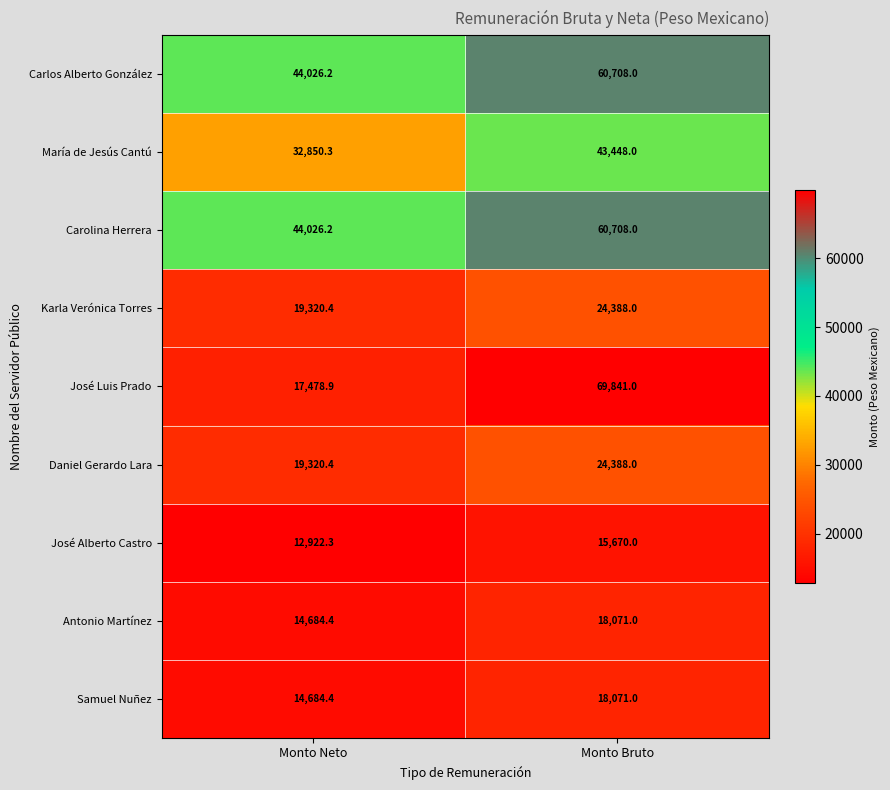

Which series has the widest spread of values?

José Luis Prado